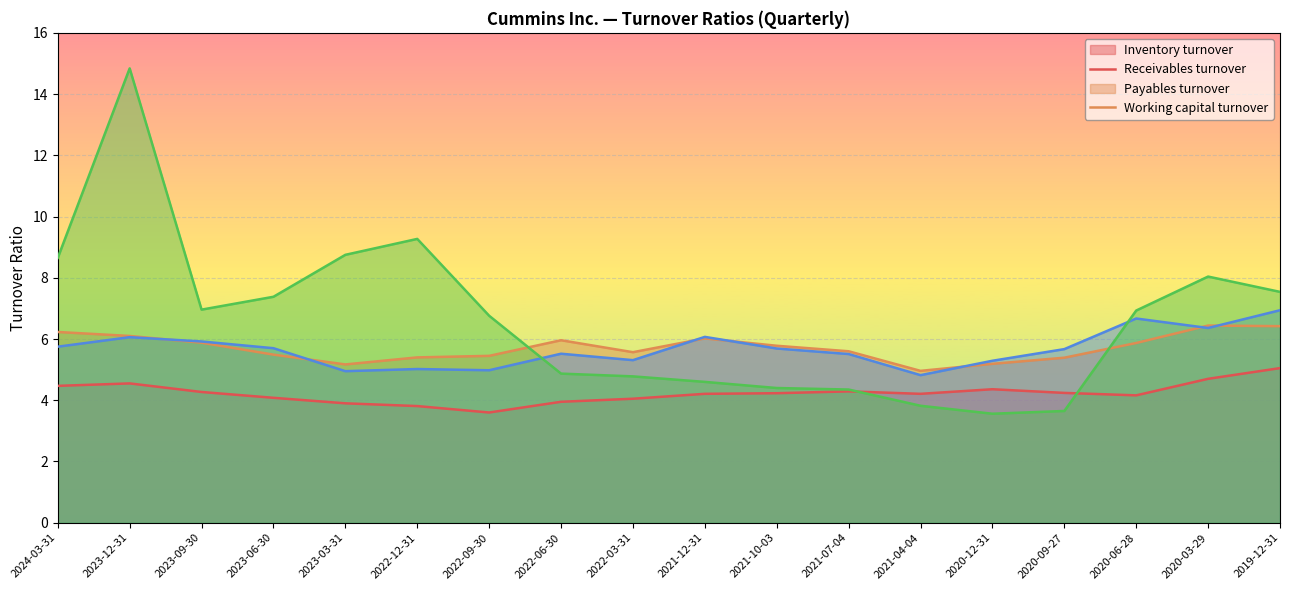

What is the difference between the second highest and second lowest values in the Working capital turnover series?

5.6